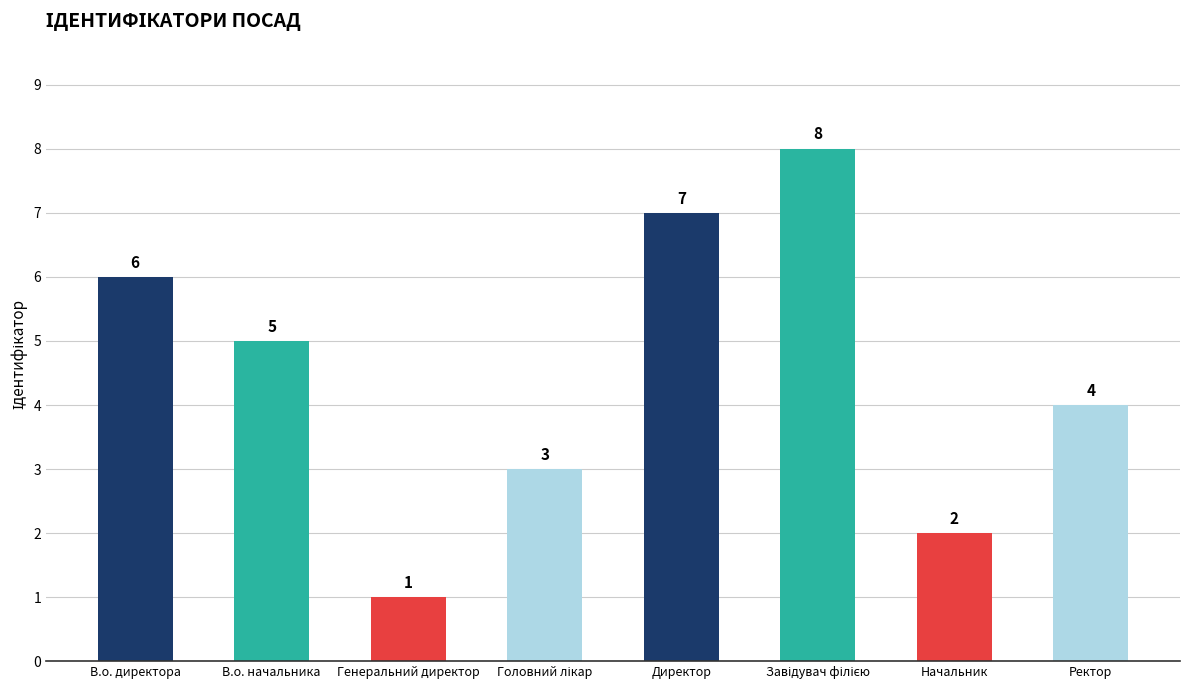

What is the approximate value at В.о. начальника?

5